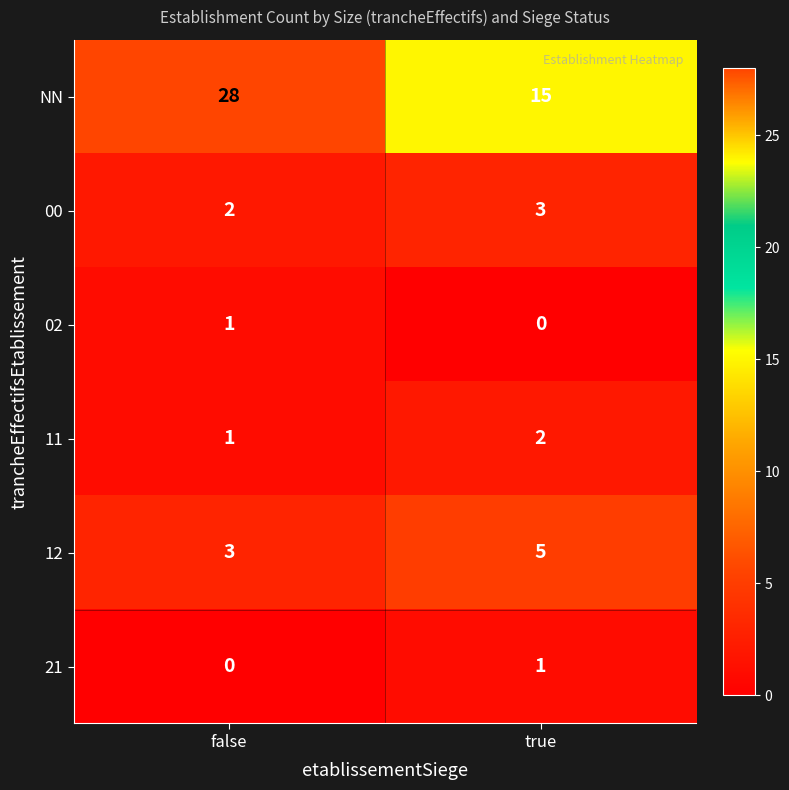

At how many categories does at least one series exceed 2?

2